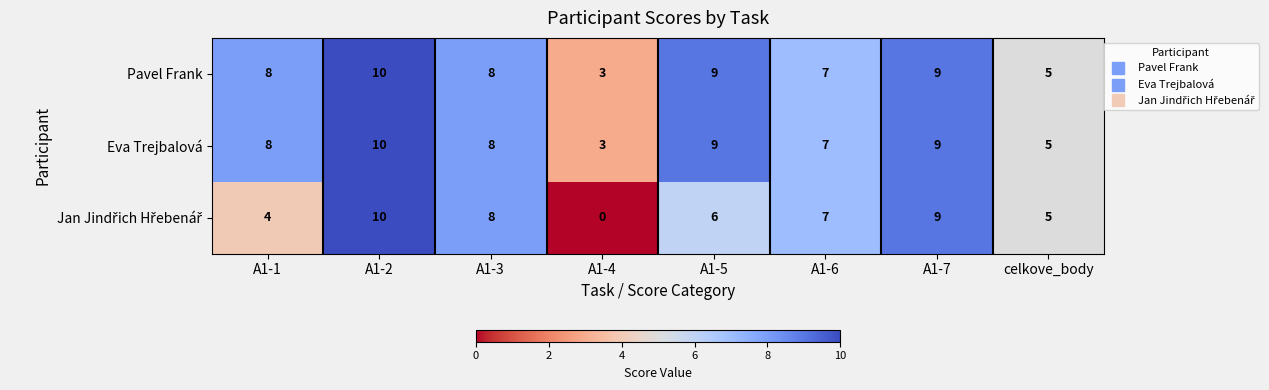

The Pavel Frank series shows 8 at A1-1. True or false?

True